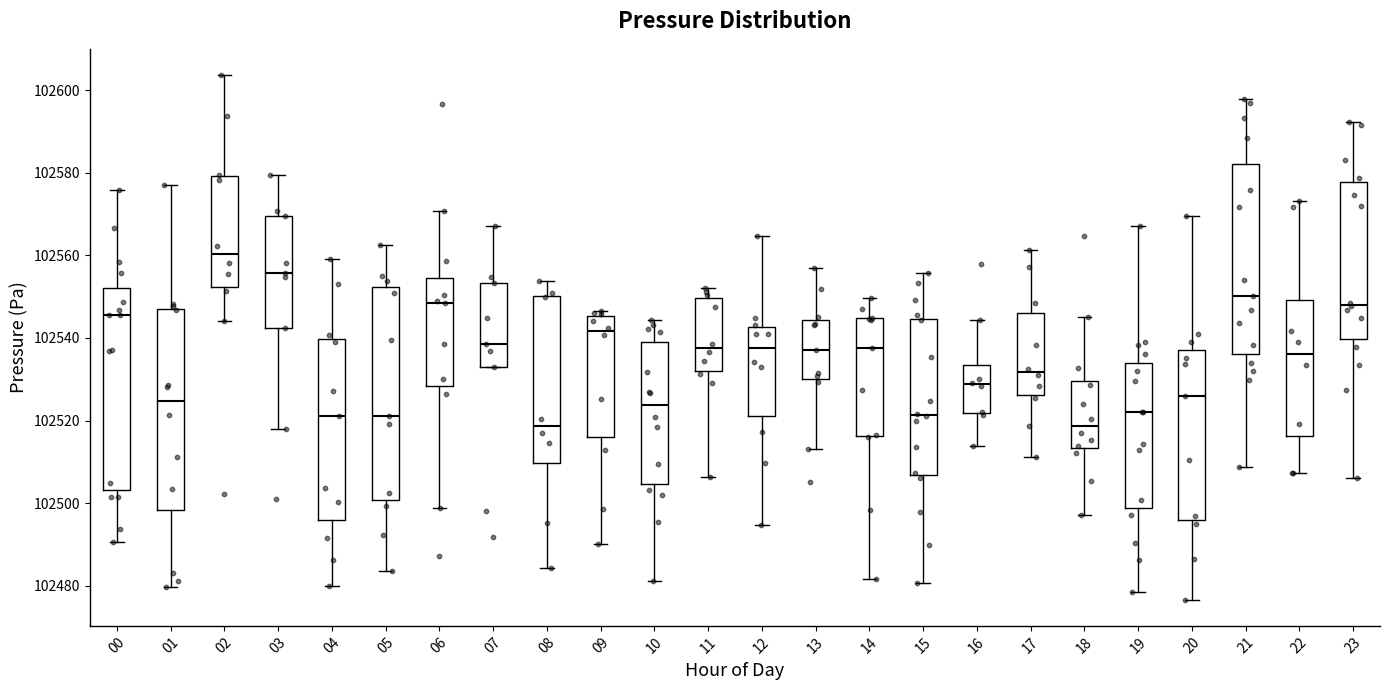

Reading left to right, transcribe this box plot: for each box, give where its median line is, the range the box spans, and where its two whiskers end, as read against the y-axis. The values are not printed on the chart, so give them approximately, as read against the axis.

00: median 102546, box 102504 to 102552, whiskers 102490 to 102576
01: median 102524, box 102498 to 102546, whiskers 102480 to 102578
02: median 102560, box 102552 to 102580, whiskers 102544 to 102604
03: median 102556, box 102542 to 102570, whiskers 102518 to 102580
04: median 102522, box 102496 to 102540, whiskers 102480 to 102560
05: median 102522, box 102500 to 102552, whiskers 102484 to 102562
06: median 102548, box 102528 to 102554, whiskers 102498 to 102570
07: median 102538, box 102534 to 102554, whiskers 102534 to 102568
08: median 102518, box 102510 to 102550, whiskers 102484 to 102554
09: median 102542, box 102516 to 102546, whiskers 102490 to 102546 (just above the box's upper edge)
10: median 102524, box 102504 to 102540, whiskers 102482 to 102544
11: median 102538, box 102532 to 102550, whiskers 102506 to 102552
12: median 102538, box 102522 to 102542, whiskers 102494 to 102564
13: median 102538, box 102530 to 102544, whiskers 102514 to 102556
14: median 102538, box 102516 to 102544, whiskers 102482 to 102550
15: median 102522, box 102506 to 102544, whiskers 102480 to 102556
16: median 102528, box 102522 to 102534, whiskers 102514 to 102544
17: median 102532, box 102526 to 102546, whiskers 102512 to 102562
18: median 102518, box 102514 to 102530, whiskers 102498 to 102546
19: median 102522, box 102498 to 102534, whiskers 102478 to 102568
20: median 102526, box 102496 to 102538, whiskers 102476 to 102570
21: median 102550, box 102536 to 102582, whiskers 102508 to 102598
22: median 102536, box 102516 to 102550, whiskers 102508 to 102574
23: median 102548, box 102540 to 102578, whiskers 102506 to 102592